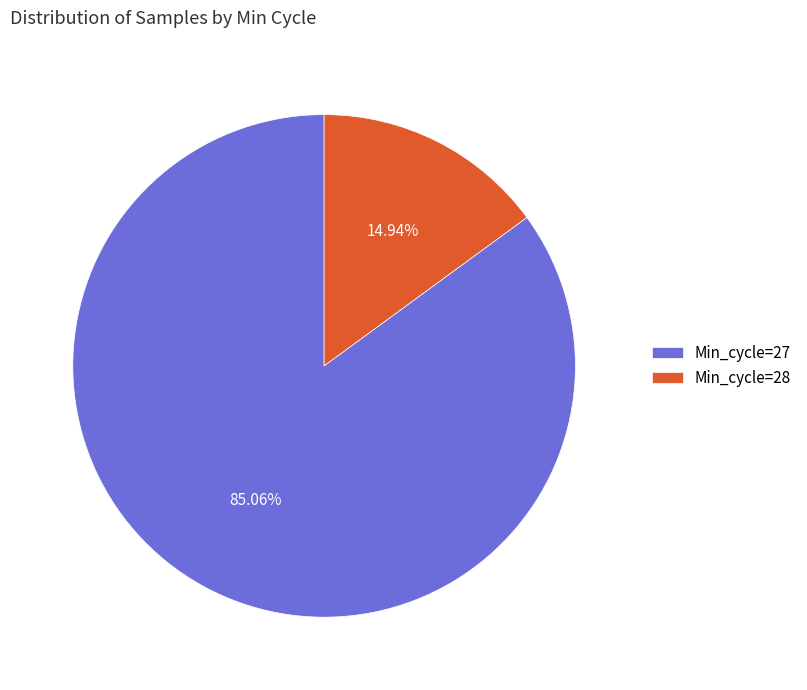

Between Min_cycle=28 and Min_cycle=27, which is larger?

Min_cycle=27